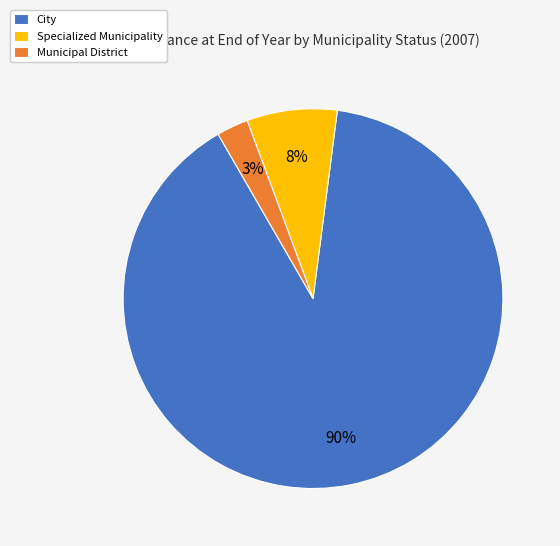

Is the sum of Municipal District and City greater than half?

Yes